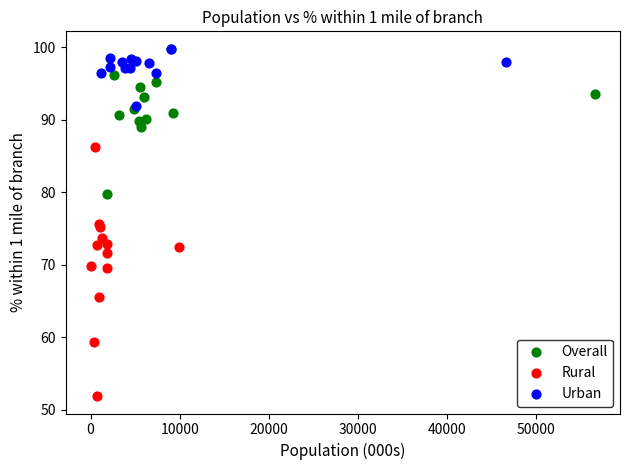

Which series contains the lowest Y value?

Rural